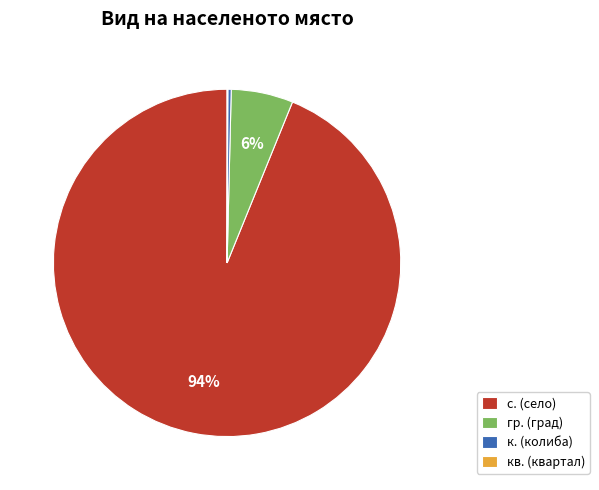

True or false: с. (село) accounts for 87% of the total.

False